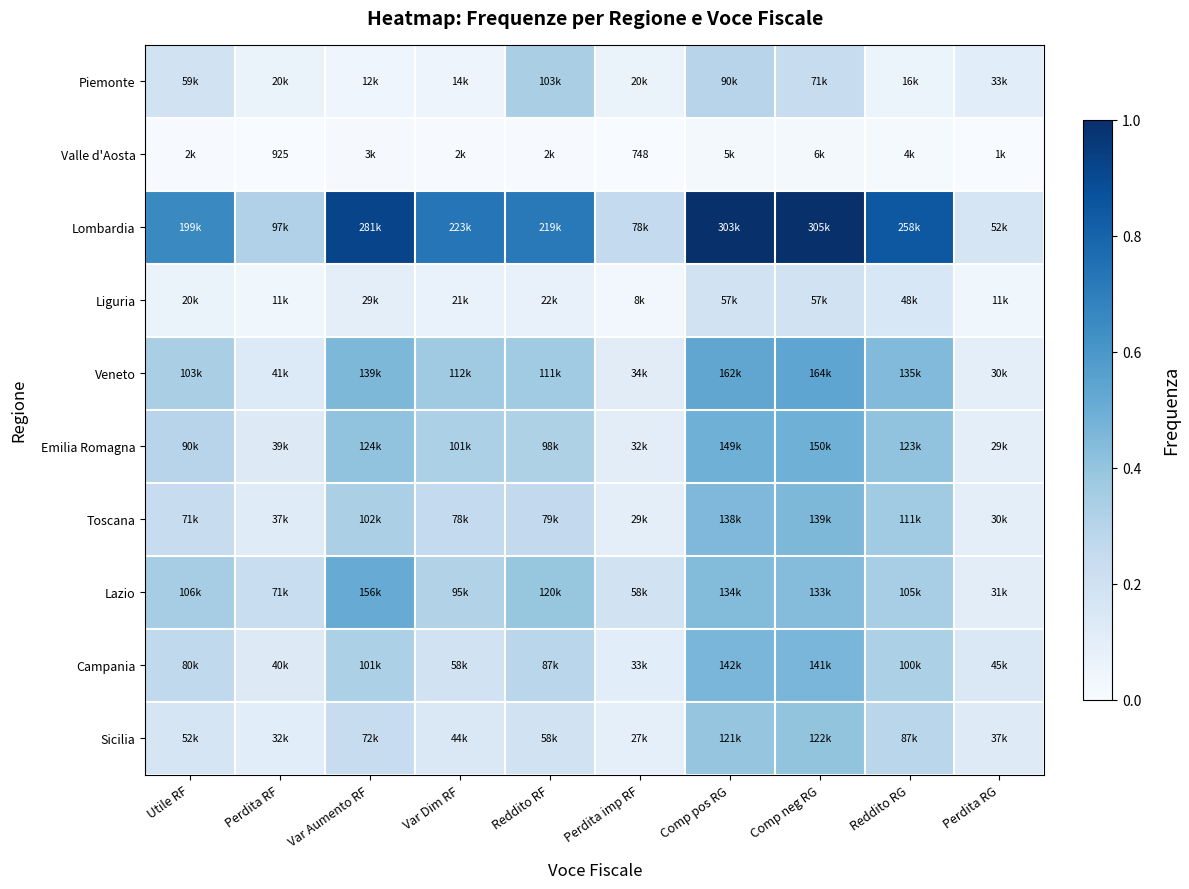

Rank the categories by Piemonte value from lowest to highest.

Var Aumento RF, Var Dim RF, Reddito RG, Perdita RF, Perdita imp RF, Perdita RG, Utile RF, Comp neg RG, Comp pos RG, Reddito RF